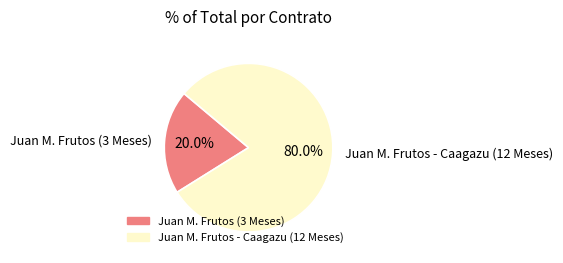

To the nearest percent, what is the combined percentage of Juan M. Frutos (3 Meses) and Juan M. Frutos - Caagazu (12 Meses)?

100%